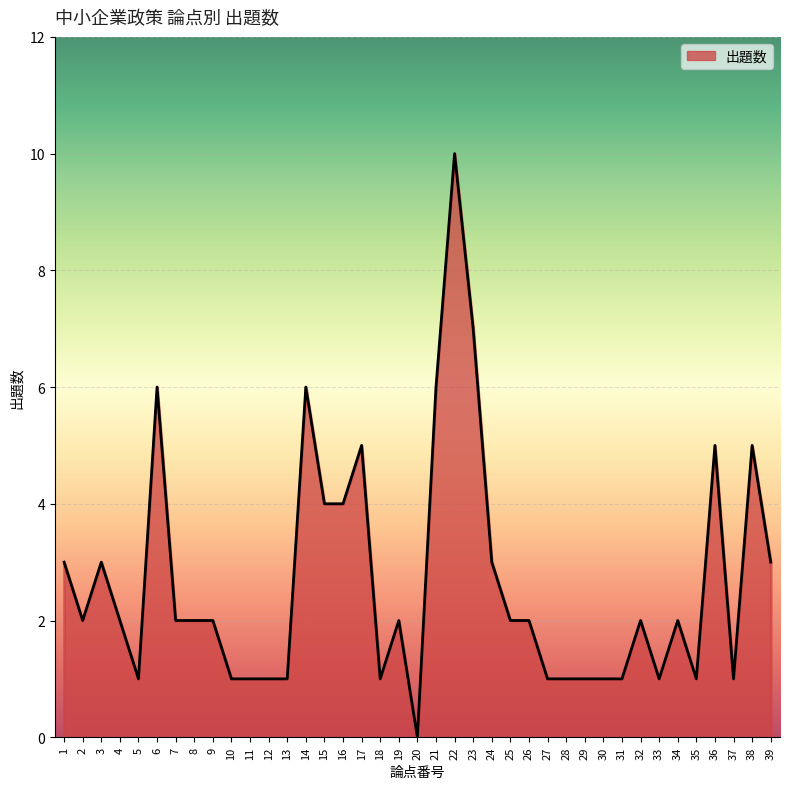

At which category does the chart reach its peak across all series?

22